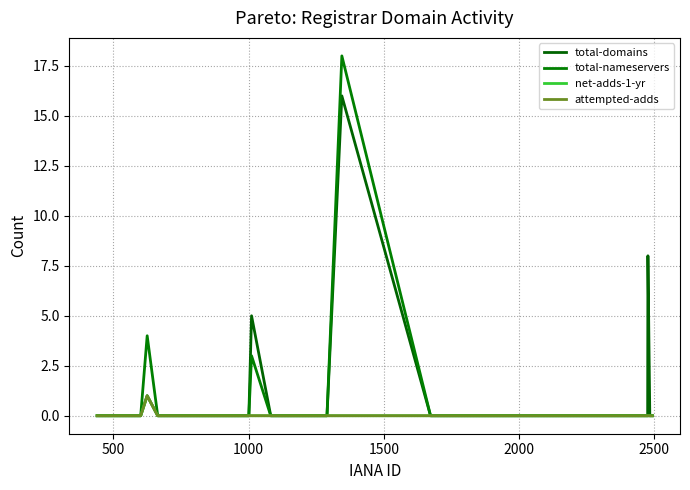

Is this an area chart (filled region under the line)?

No